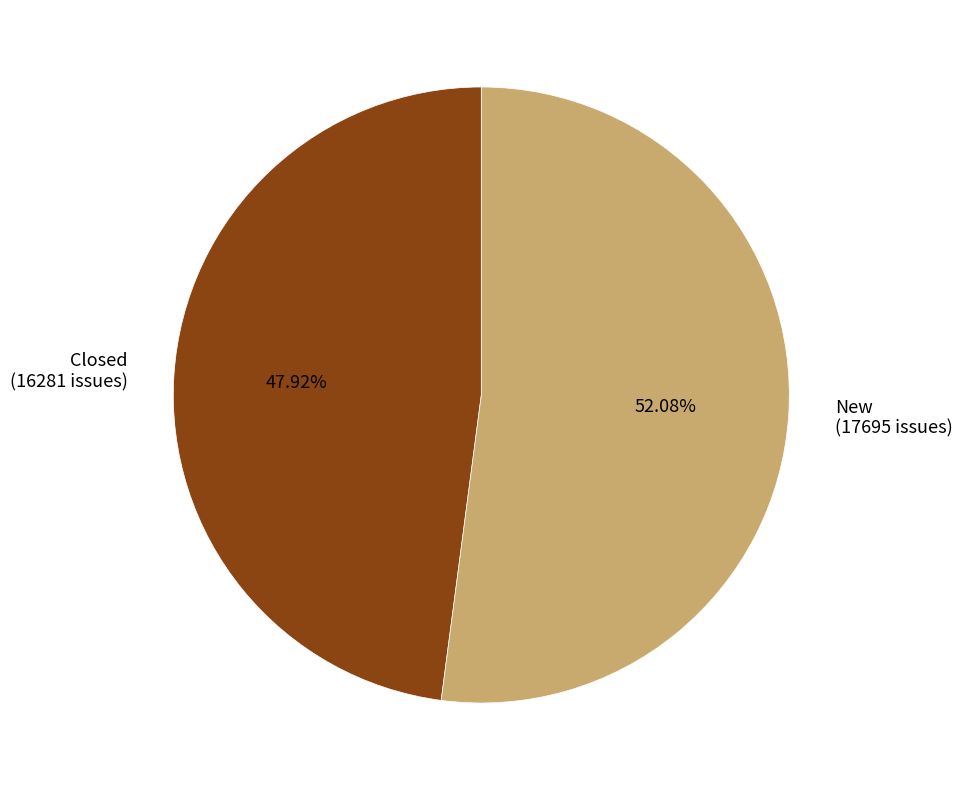

How many segments does this pie chart have?

2